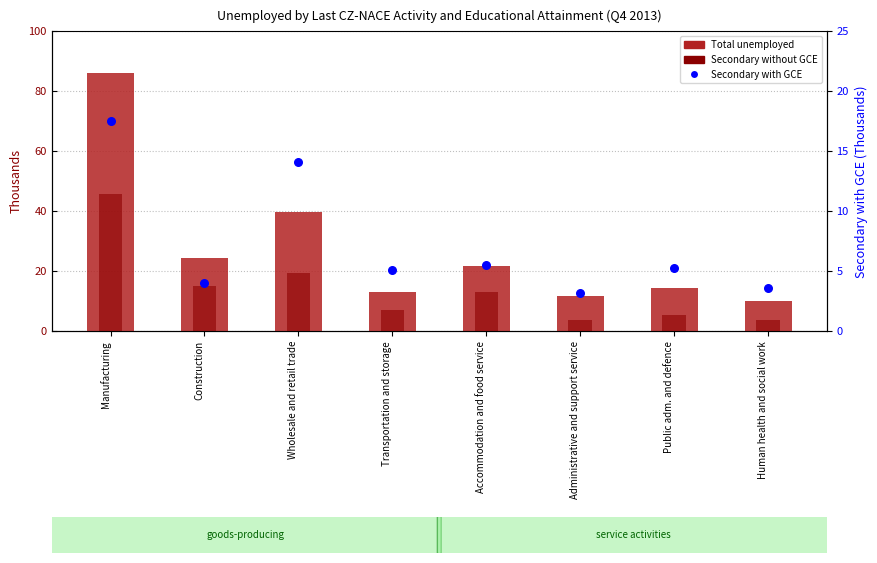

Which series reaches the minimum Y coordinate?

Secondary with GCE